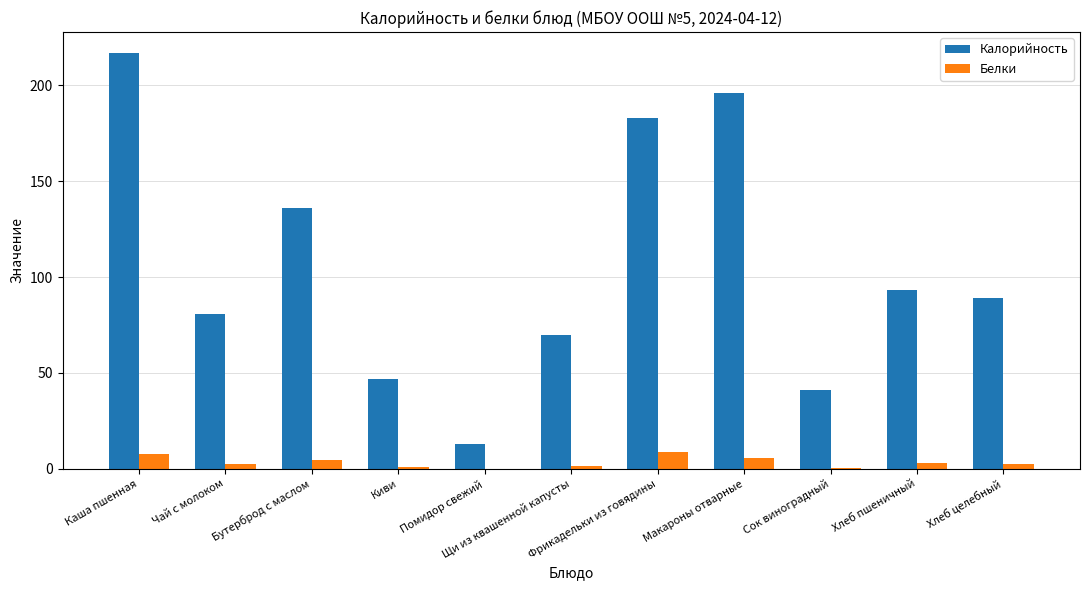

What is the greatest value displayed?

217.0